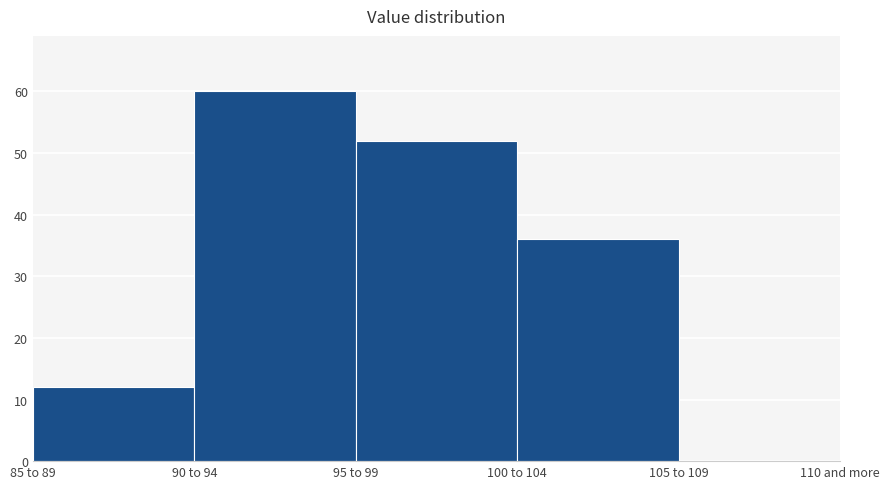

Reading left to right, extract all data points from this chart.

85 to 89=12	90 to 94=60	95 to 99=52	100 to 104=36	105 to 109=0